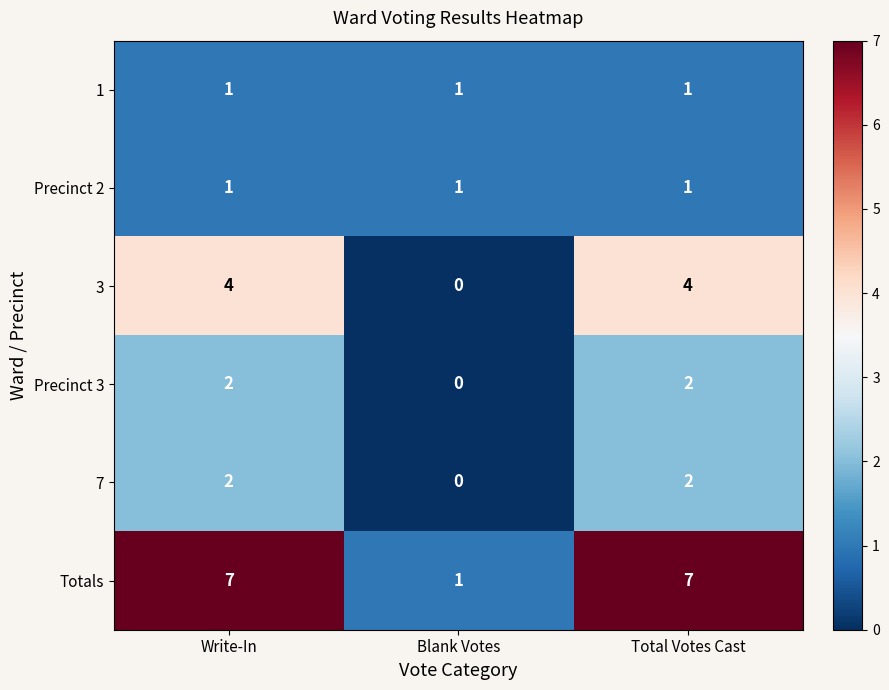

The Precinct 2 series shows 1 at Blank Votes. True or false?

True